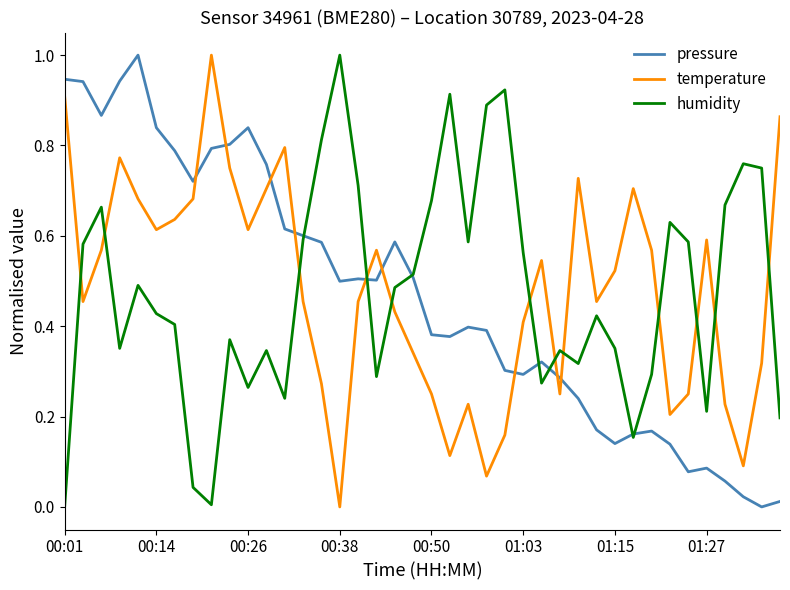

After their last crossing, which series has the higher values: pressure or temperature?

temperature